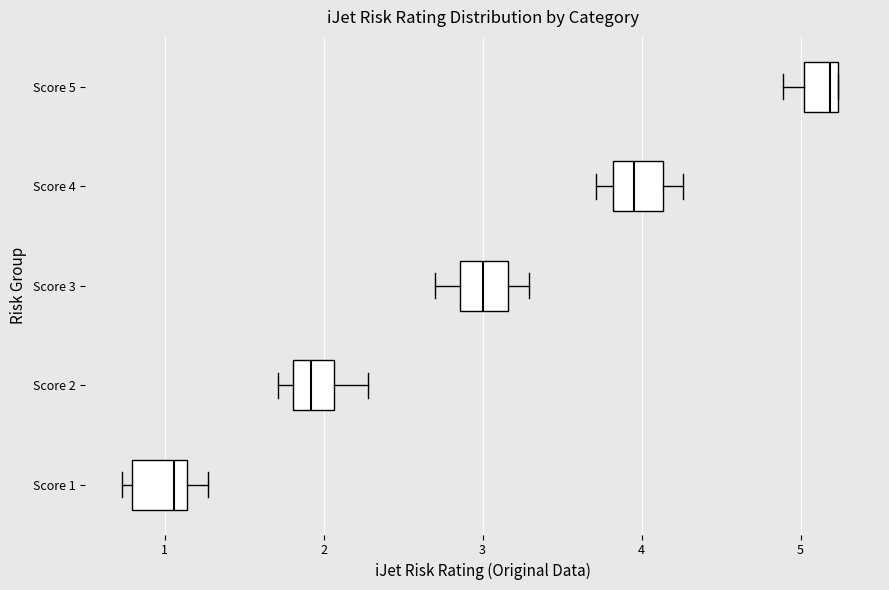

Where does the right whisker of the box for Score 3 end on the x-axis? The values are not printed on the chart, so give them approximately, as read against the axis.

3.3